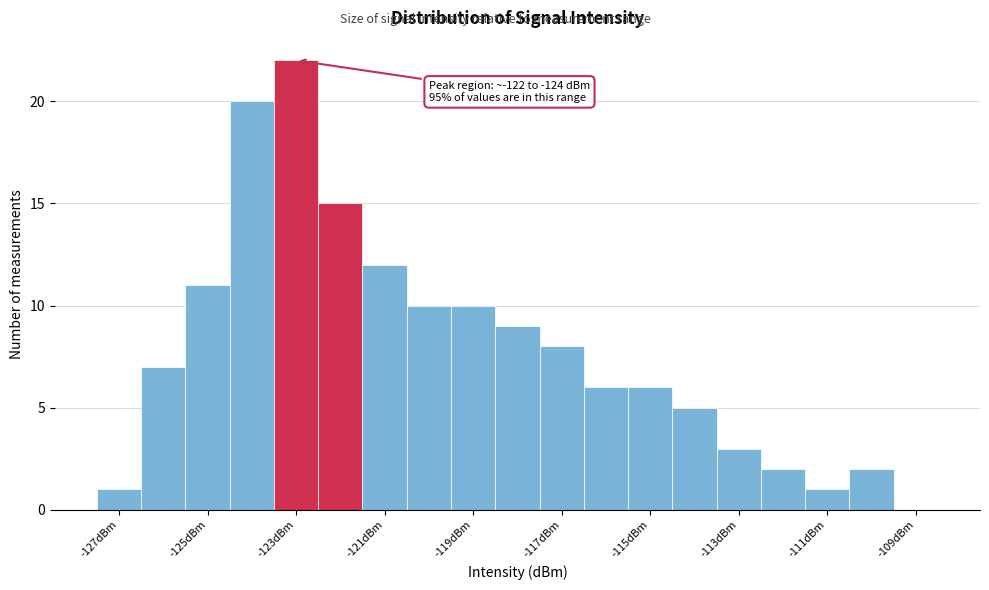

Over which range of the x-axis is the bar tallest?

-123.5 to -122.5